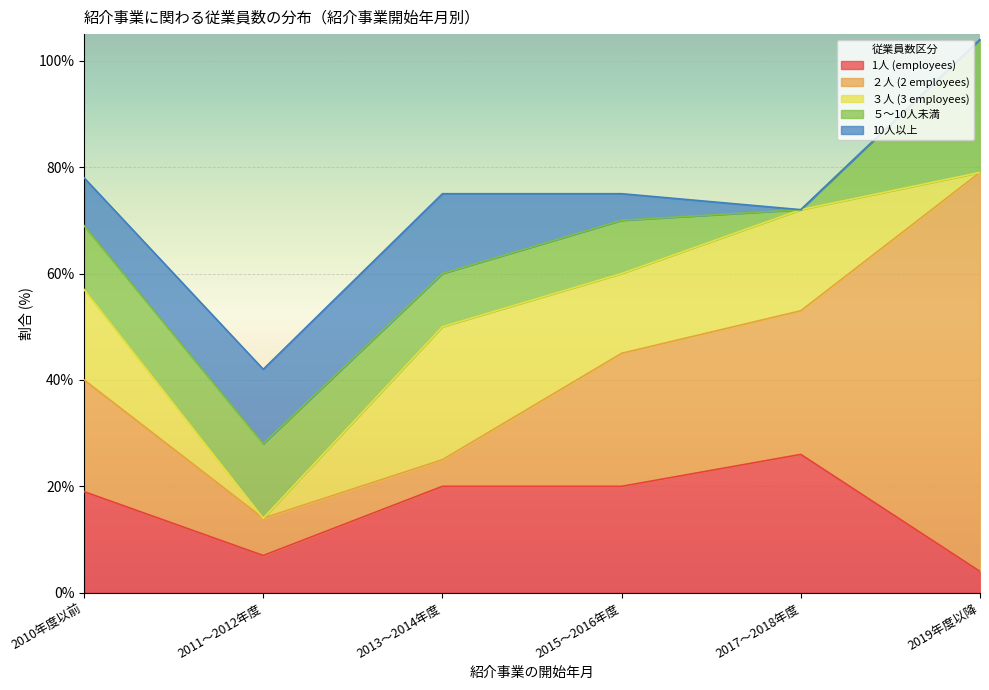

At how many categories does at least one series exceed 70?

1